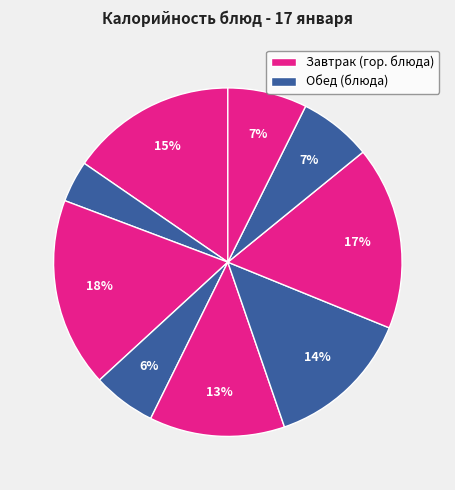

How many segments does this pie chart have?

9